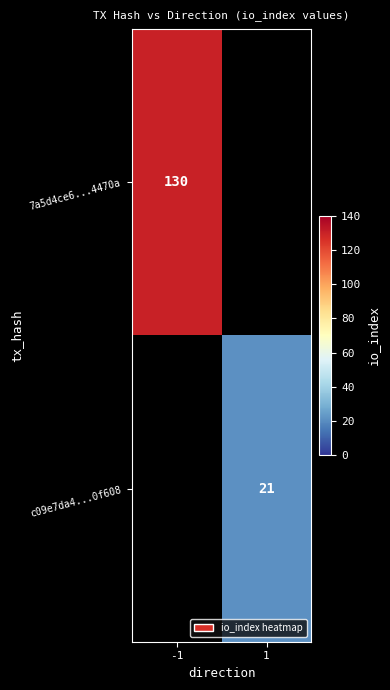

True or false: c09e7da4...0f608 has a value of 21 at 1.

True